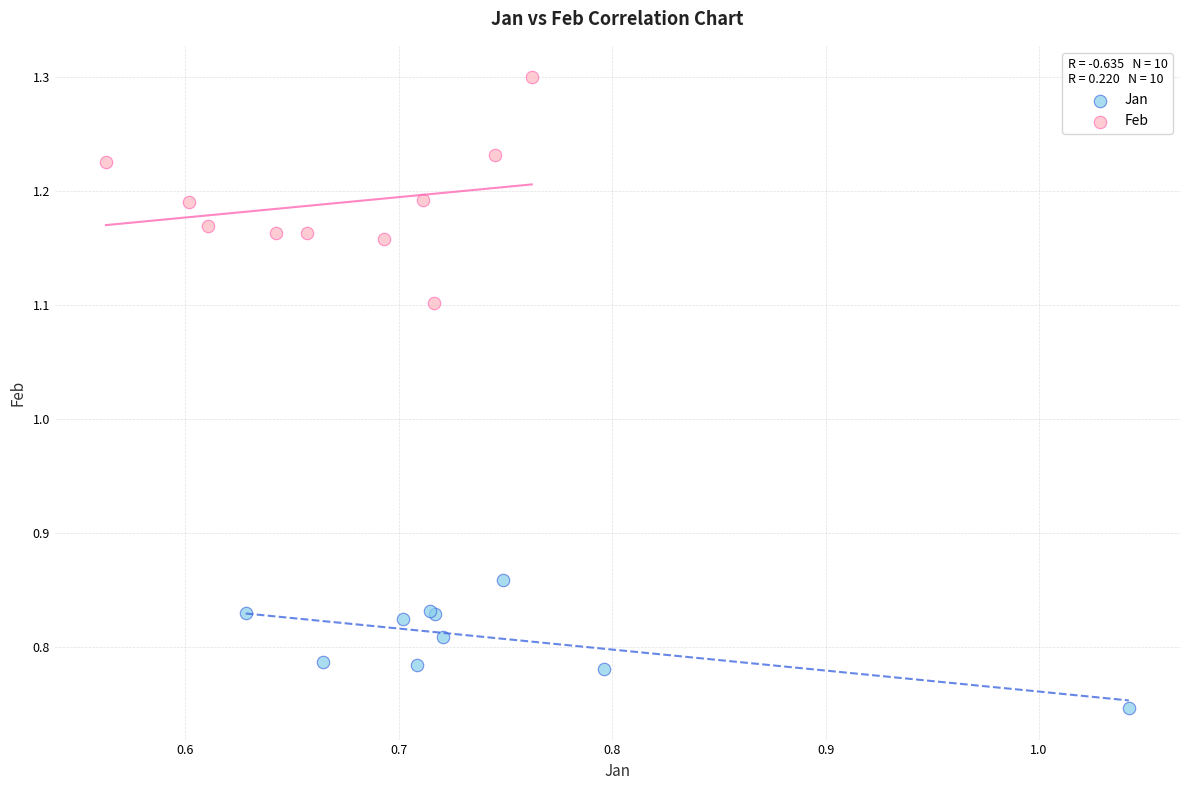

Which series contains the highest Y value?

Feb